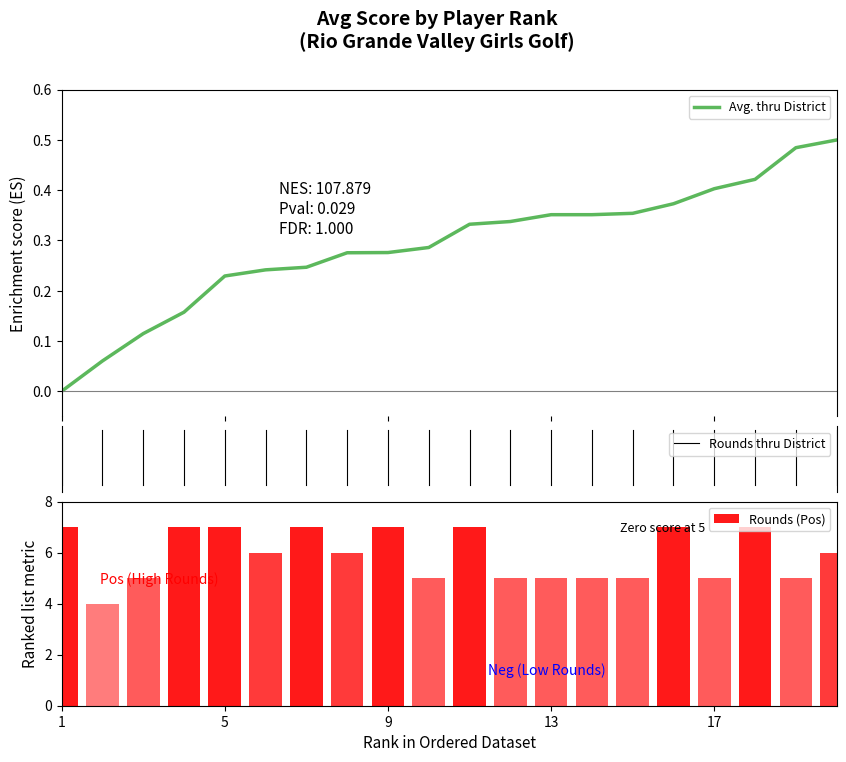

Which label corresponds to the smallest value in the chart?

1